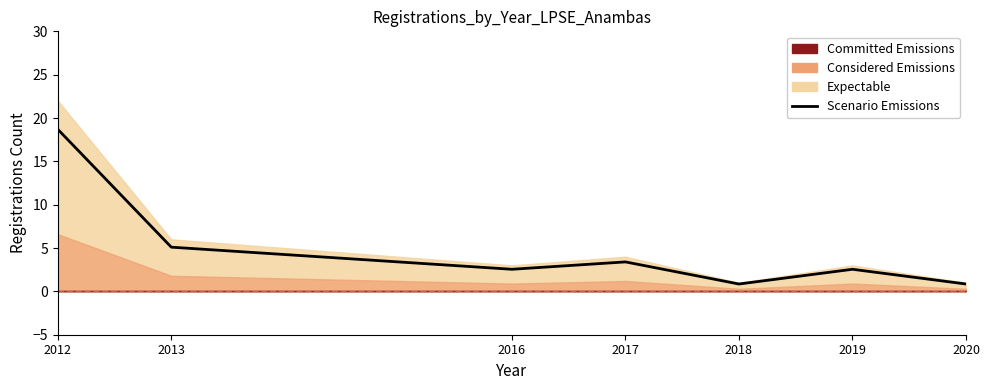

Does the chart have visible grid lines?

No